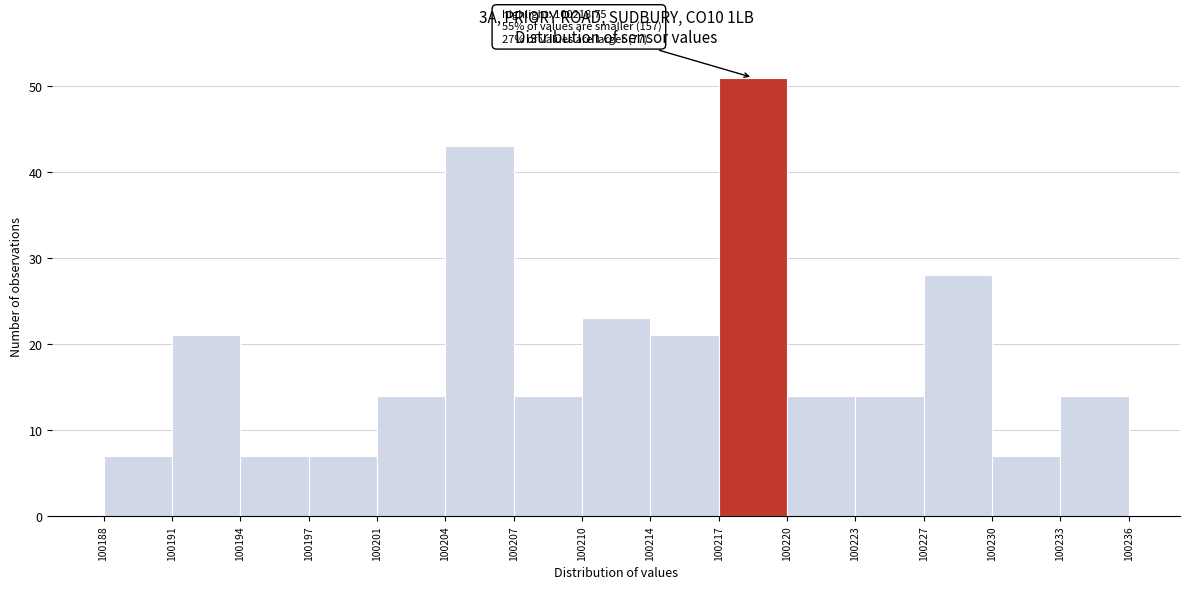

Over which range of the x-axis is the bar tallest?

100217 to 100220